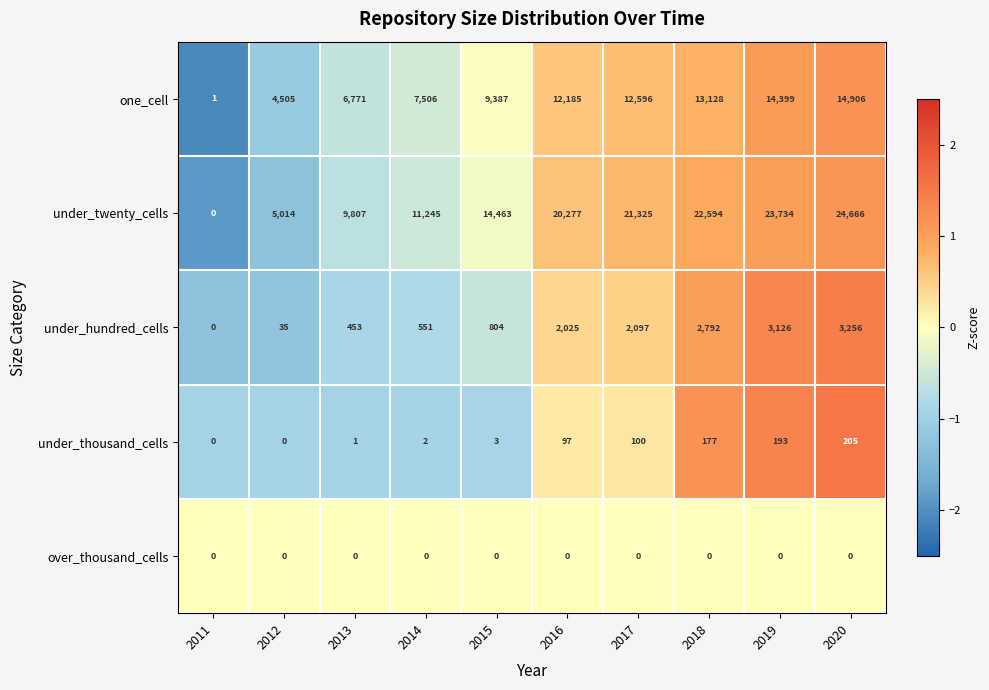

How many series are shown in this chart?

5